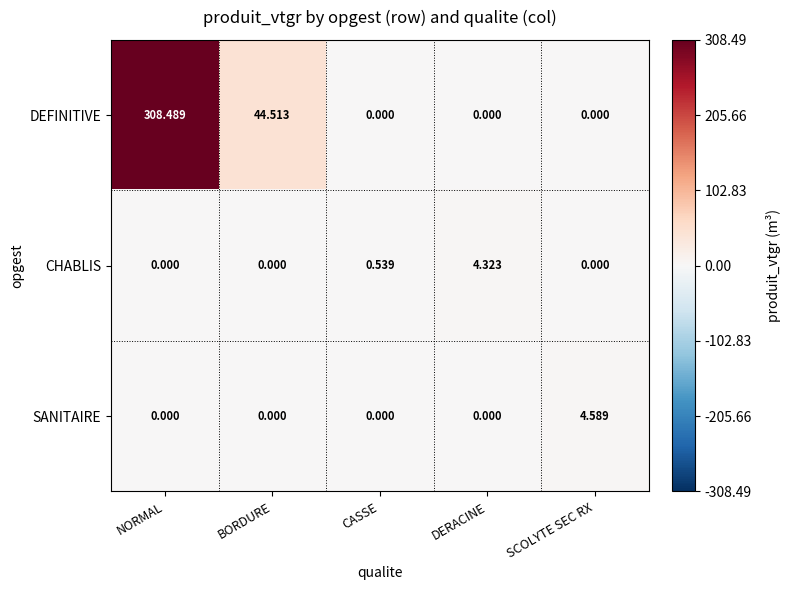

Which series has the largest total across all categories?

DEFINITIVE